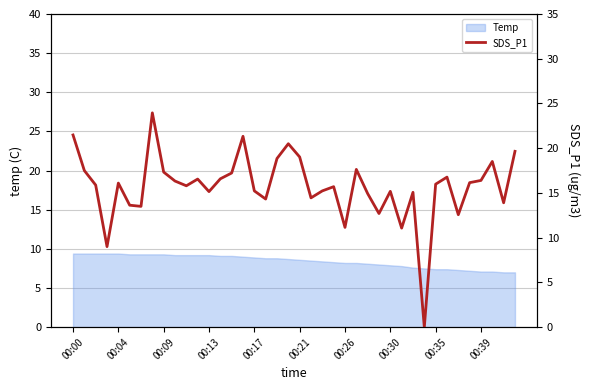

The value of Temp at 00:26 is 8.2. True or false?

True